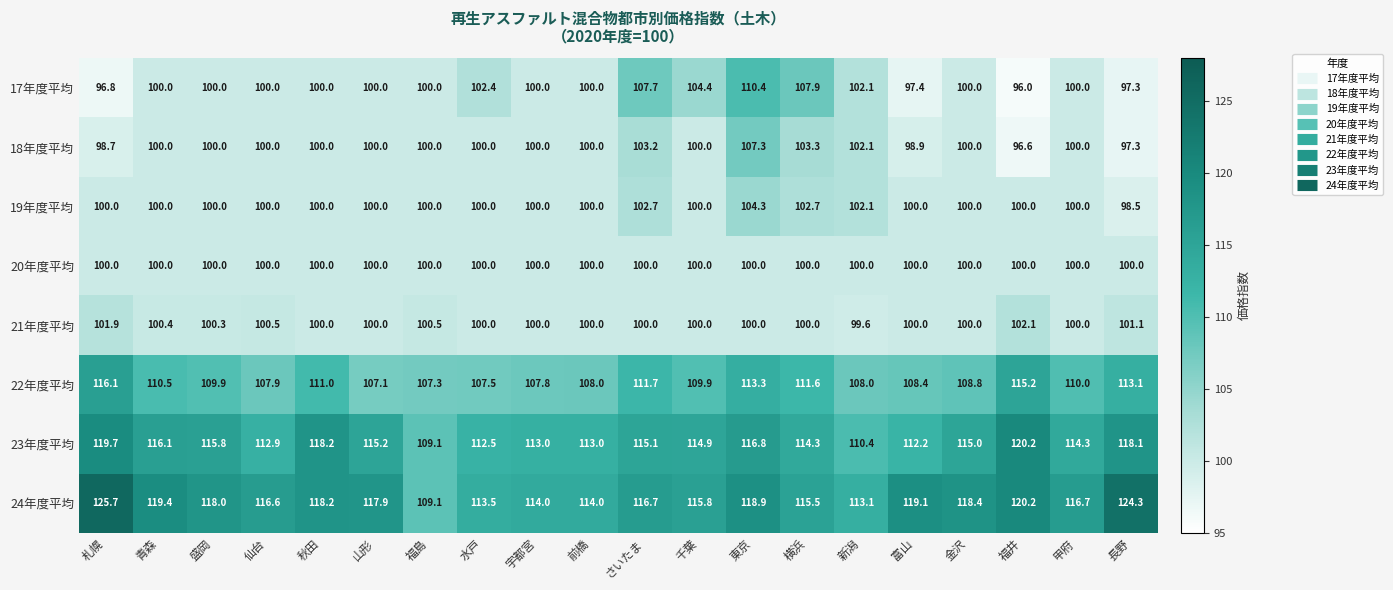

What is the maximum value shown in the chart?

125.7